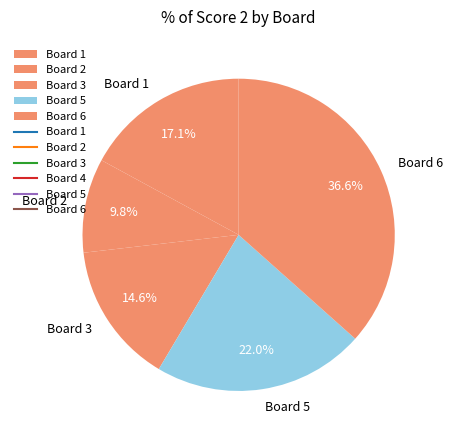

Is it true that Board 2 is 10% of the pie?

True